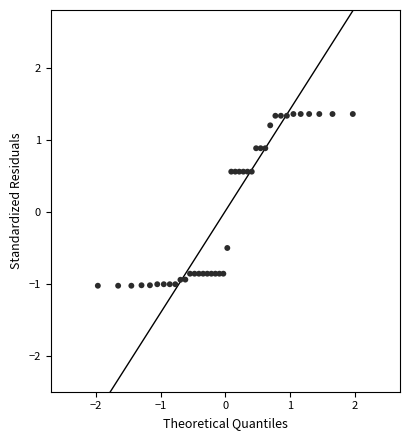

What is the range of Y values (max minus min)?

2.4